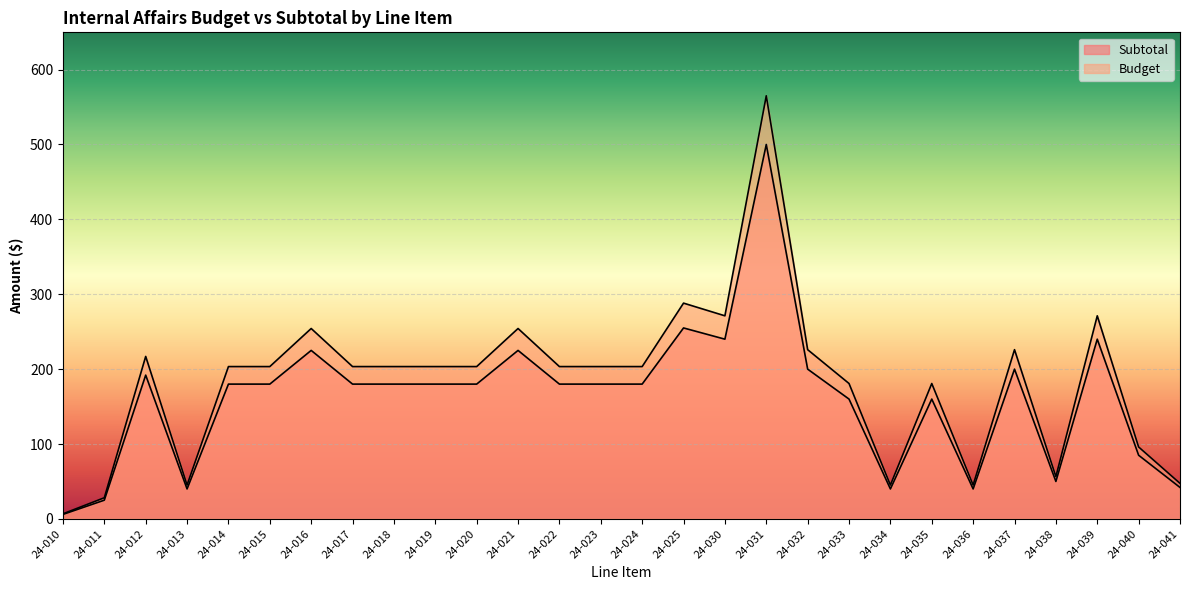

Where is Budget nearest to the value 285?

24-025